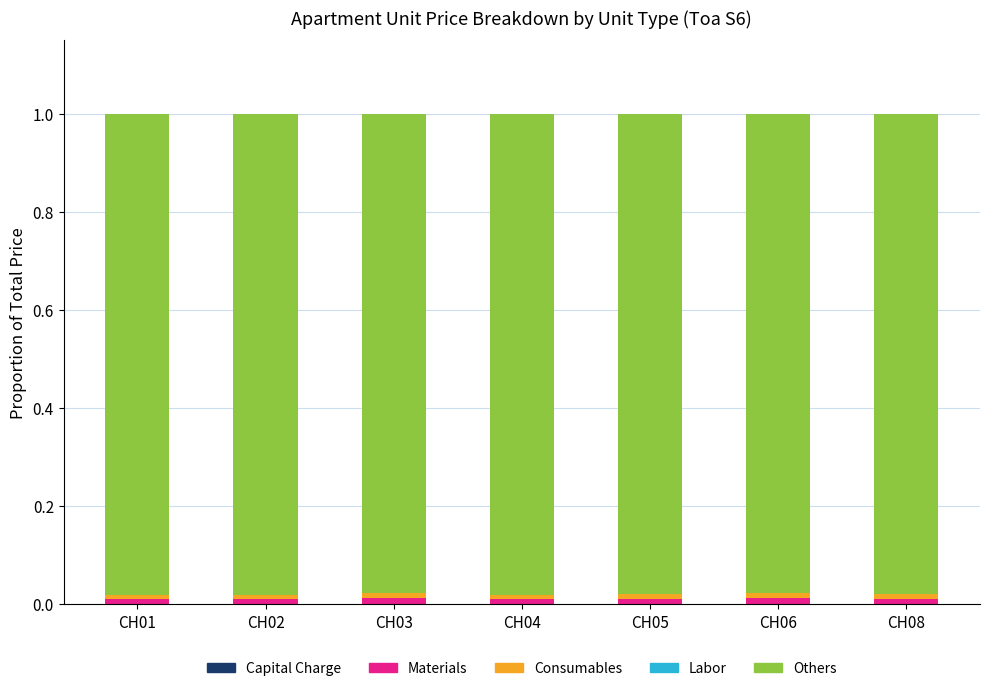

Count the number of data series in this chart.

5